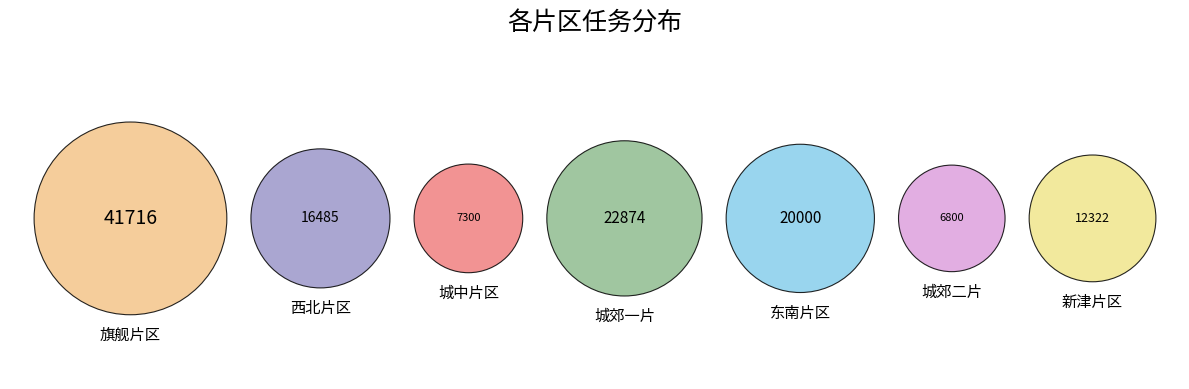

What percentage do 城郊二片 and 东南片区 together represent?

21.0%